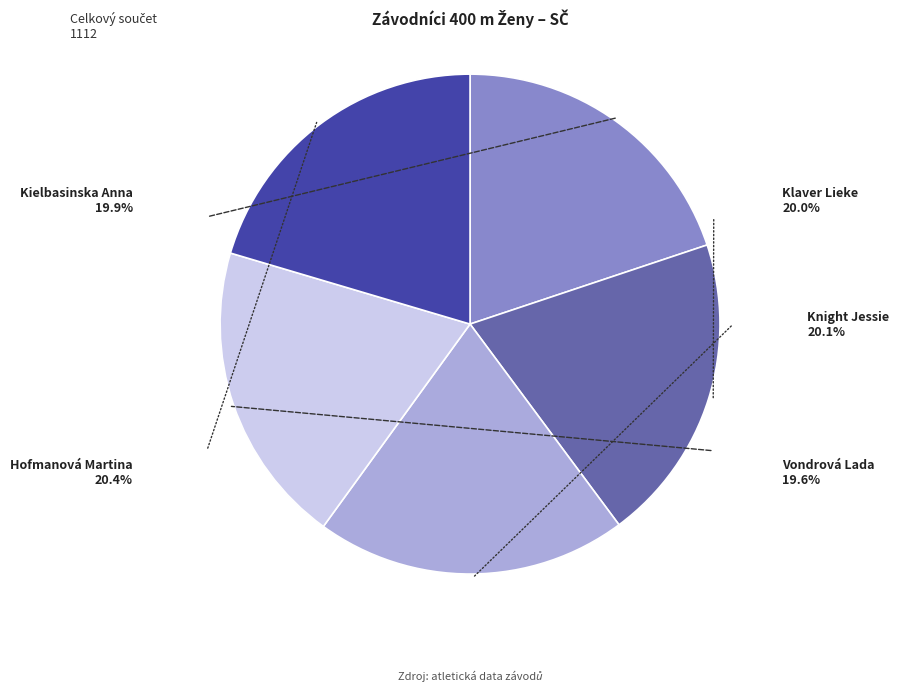

To the nearest percent, what is the difference between the largest and smallest slice percentages?

1%